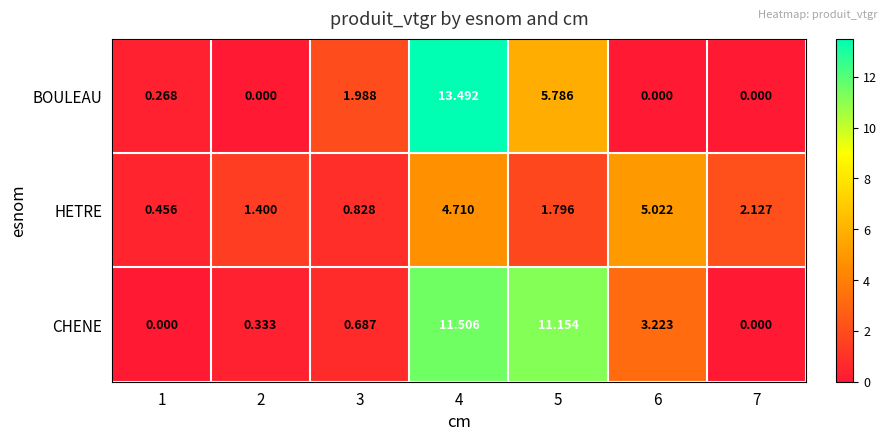

Count the number of data series in this chart.

3